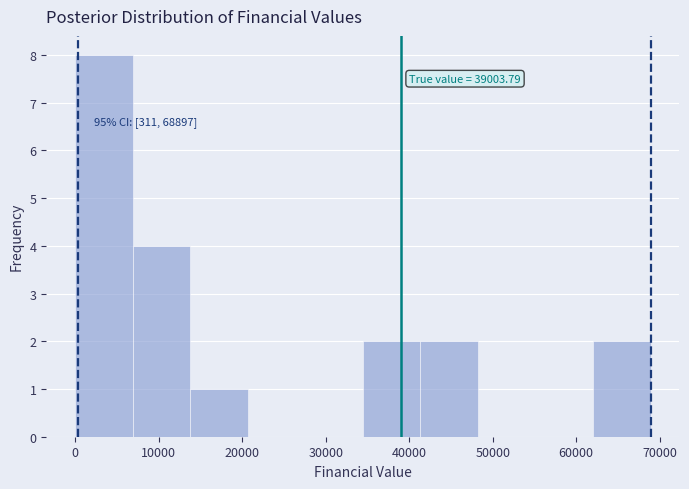

Which range on the x-axis has the tallest bar?

0 to 7000